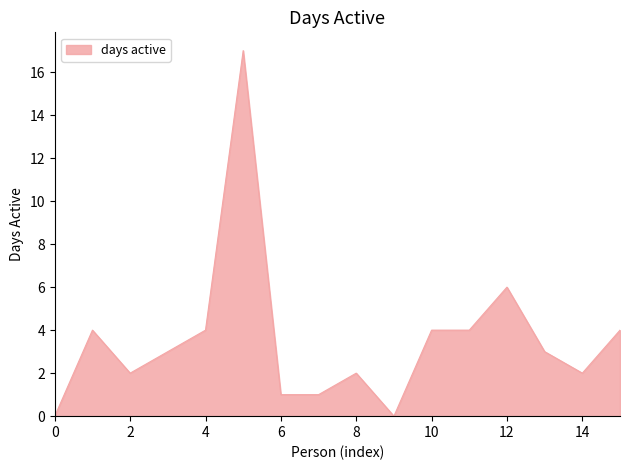

Is this an area chart (filled region under the line)?

Yes